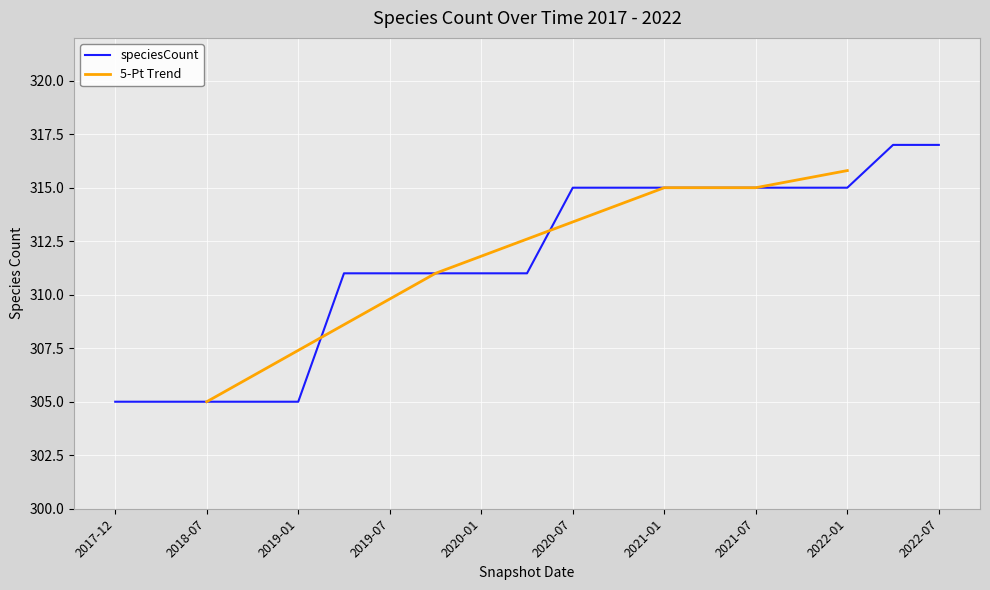

The value of speciesCount at 2019-07 is 155. True or false?

False